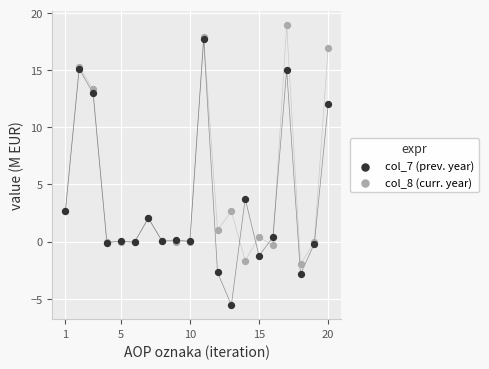

In the col_7 (prev. year) series, what Y value is closest to 6?

3.8